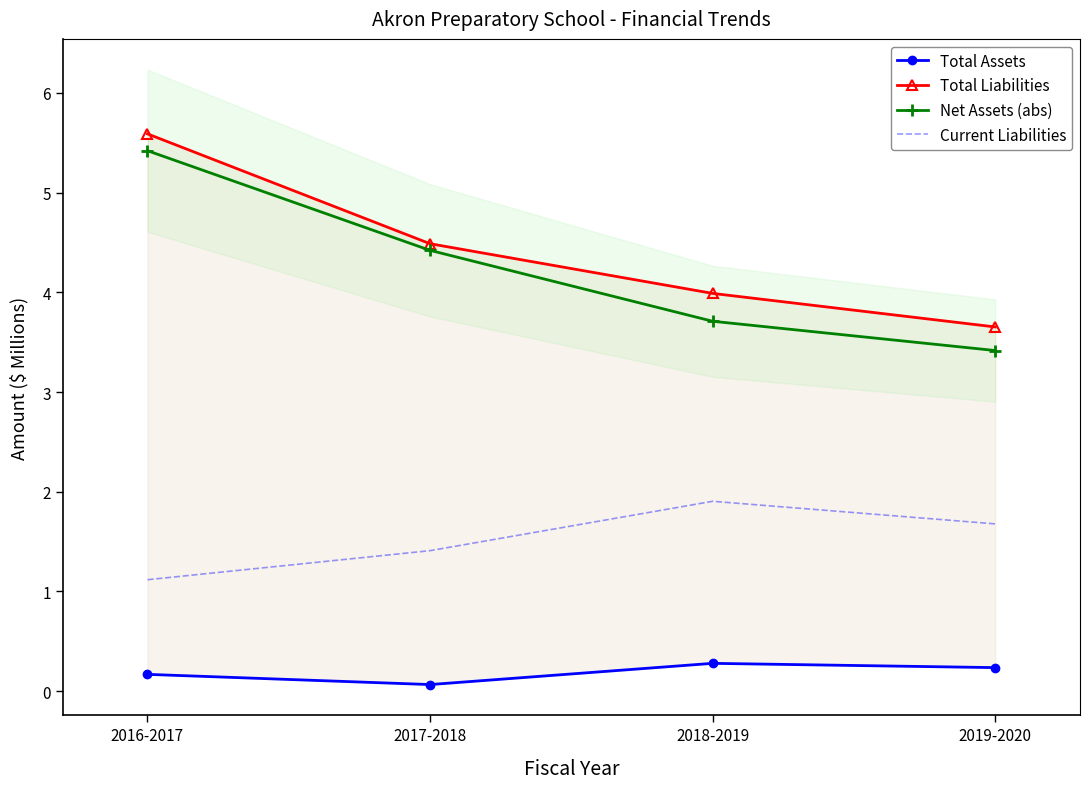

What position from the left is 2018-2019?

3